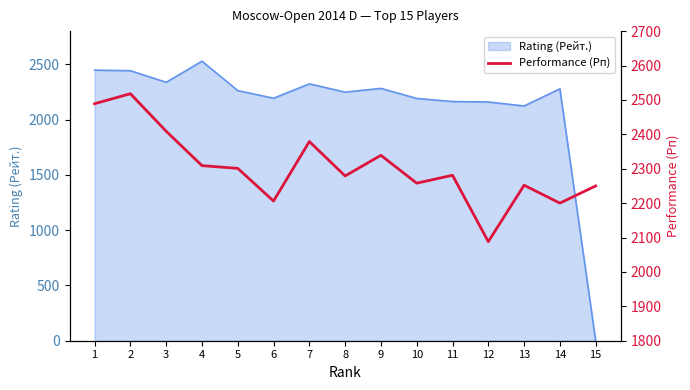

At which label does the data first exceed 2281?

1